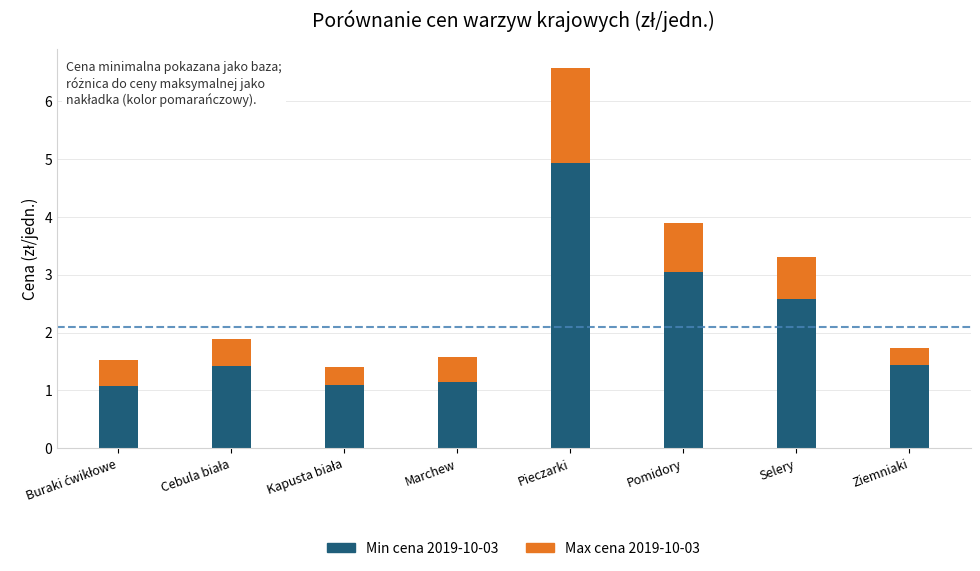

Reading left to right, list the values for the Min cena 2019-10-03 series.

1.1	1.4	1.1	1.1	4.9	3.0	2.6	1.4